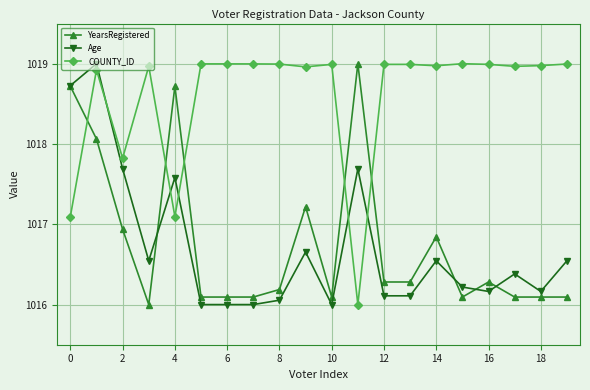

Count the number of data series in this chart.

3